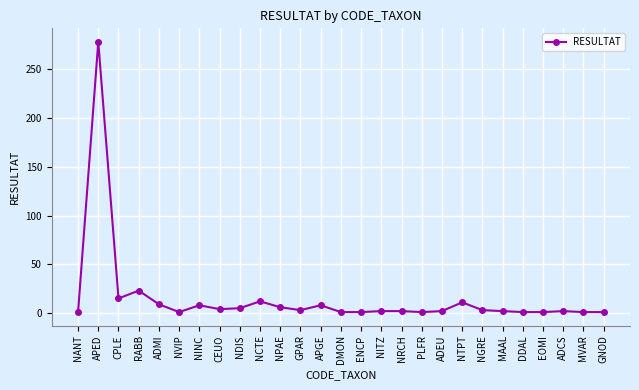

What is the greatest value displayed?

278